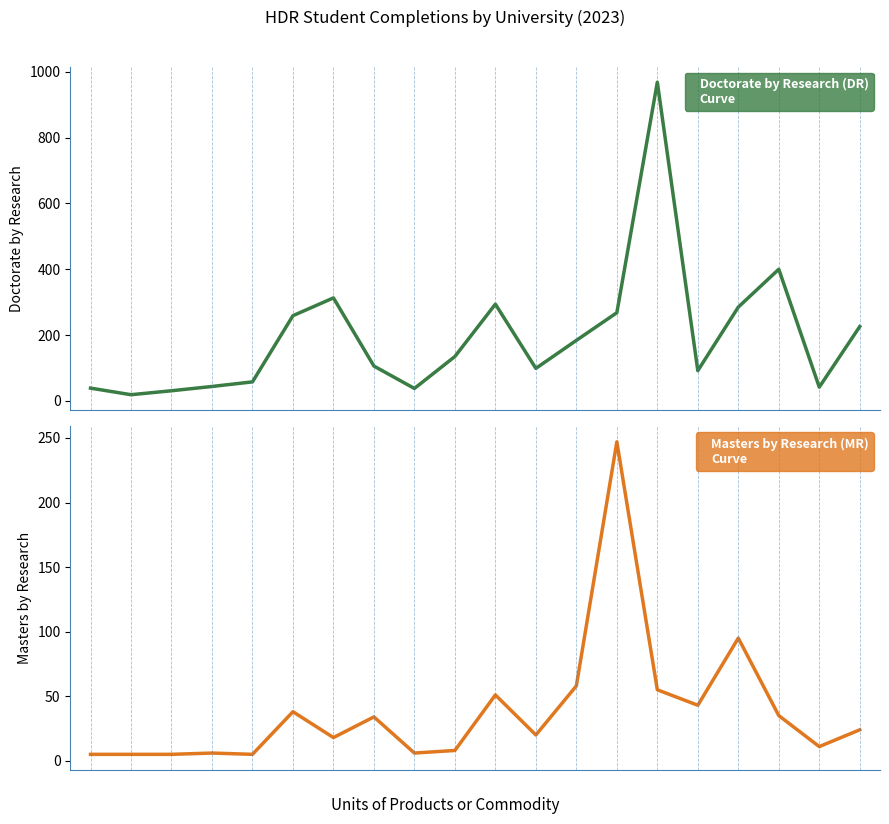

What is the value of the Doctorate by Research point at the 14th from the left?

268